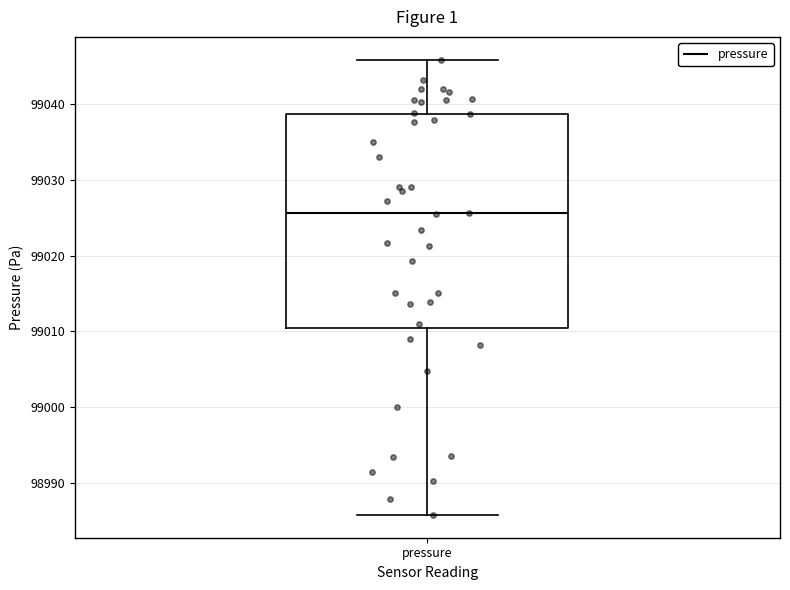

Transcribe this box plot: give where the median line is, the range the box spans, and where the two whiskers end, as read against the y-axis. The values are not printed on the chart, so give them approximately, as read against the axis.

median 99026, box 99010 to 99039, whiskers 98986 to 99046